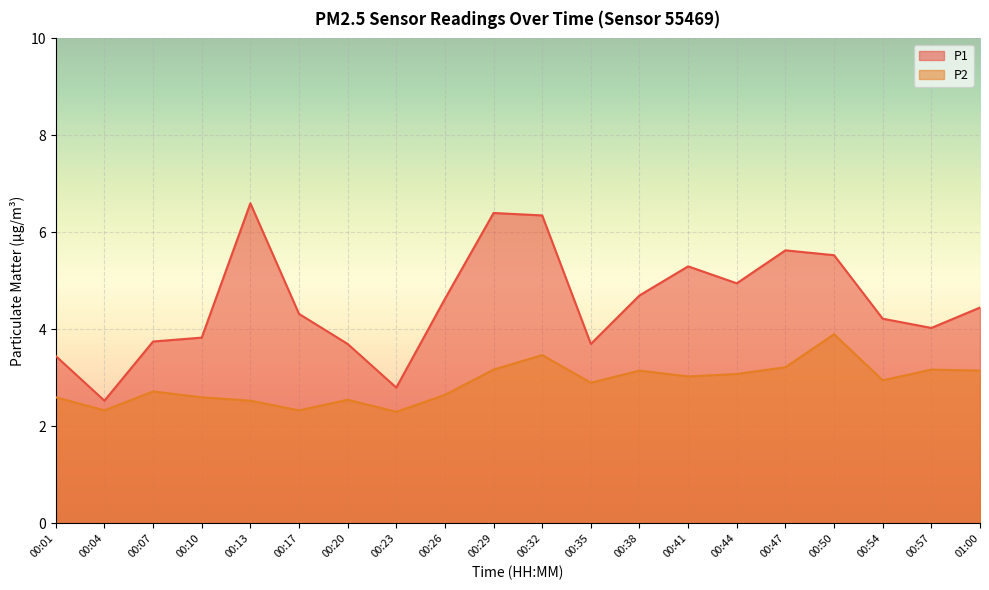

Is it true that P1 equals 4.3 at 00:17?

True